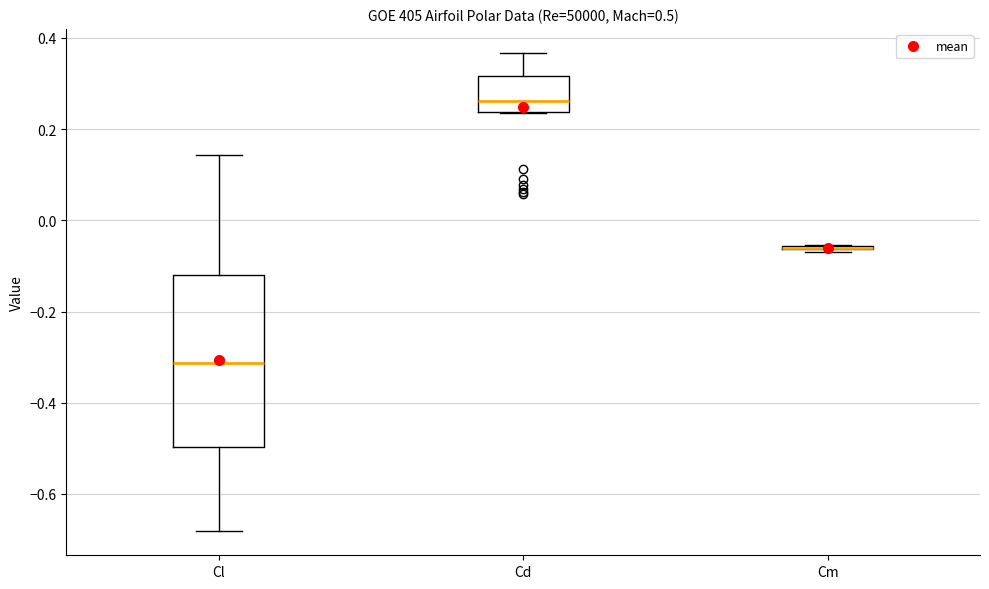

Reading left to right, transcribe this box plot: for each box, give where its median line is, the range the box spans, and where its two whiskers end, as read against the y-axis. The values are not printed on the chart, so give them approximately, as read against the axis.

Cl: median -0.32, box -0.50 to -0.12, whiskers -0.68 to 0.14
Cd: median 0.26, box 0.24 to 0.32, whiskers 0.24 to 0.36
Cm: box collapsed to a line at -0.06, whiskers -0.06 to -0.06